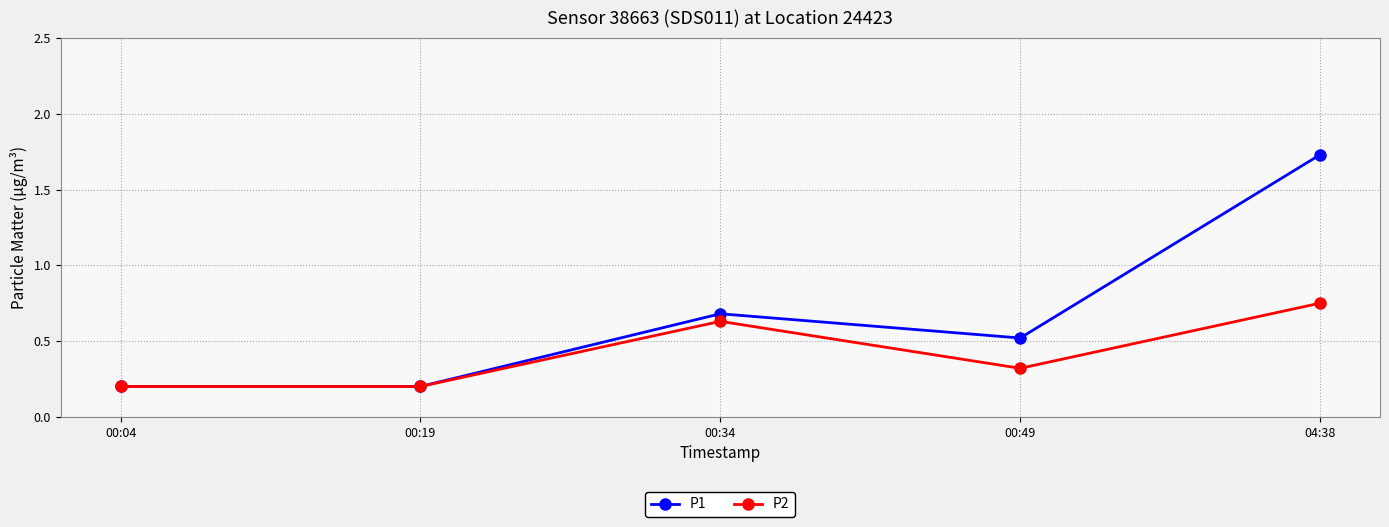

What is the smallest value displayed?

0.2